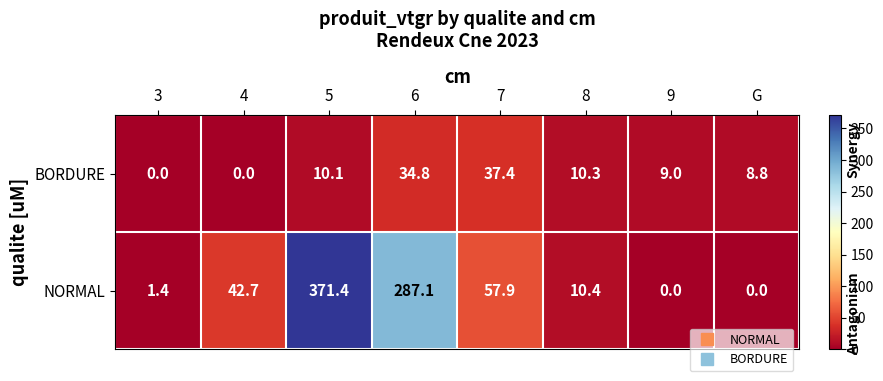

Read the BORDURE value at 8.

10.3